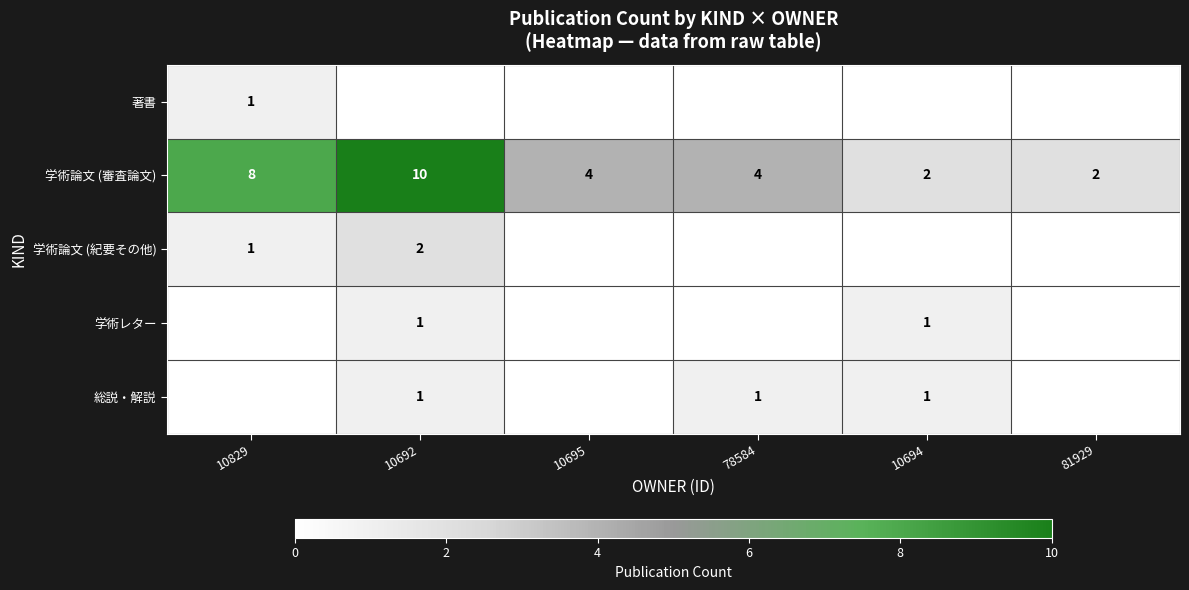

The value of 総説・解説 at 10694 is 1. True or false?

True